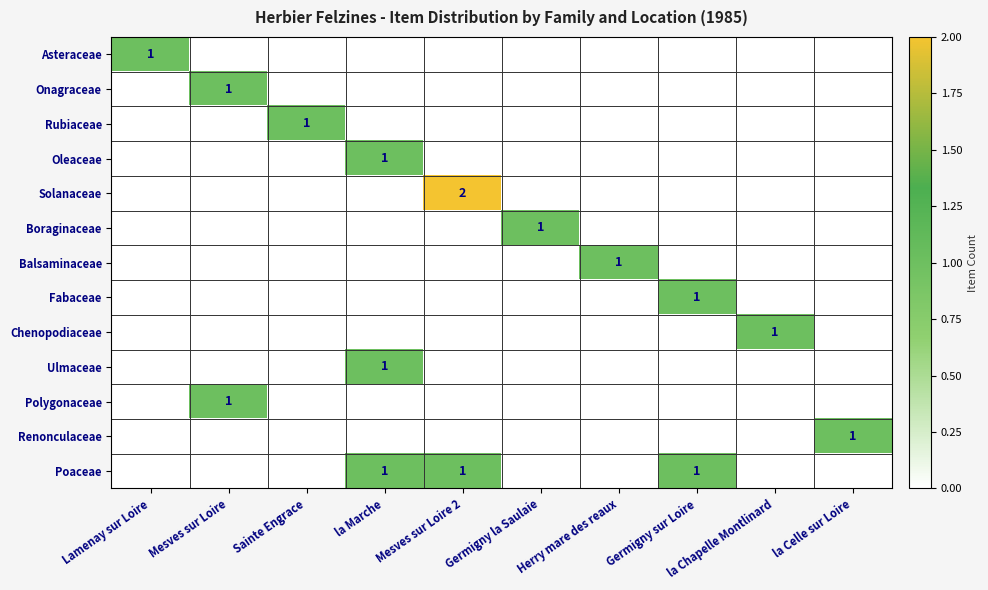

The Asteraceae series shows 1 at Lamenay sur Loire. True or false?

True